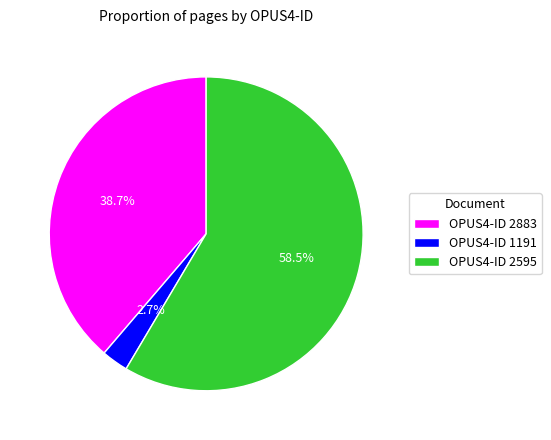

To the nearest percent, what is the average slice percentage?

33%